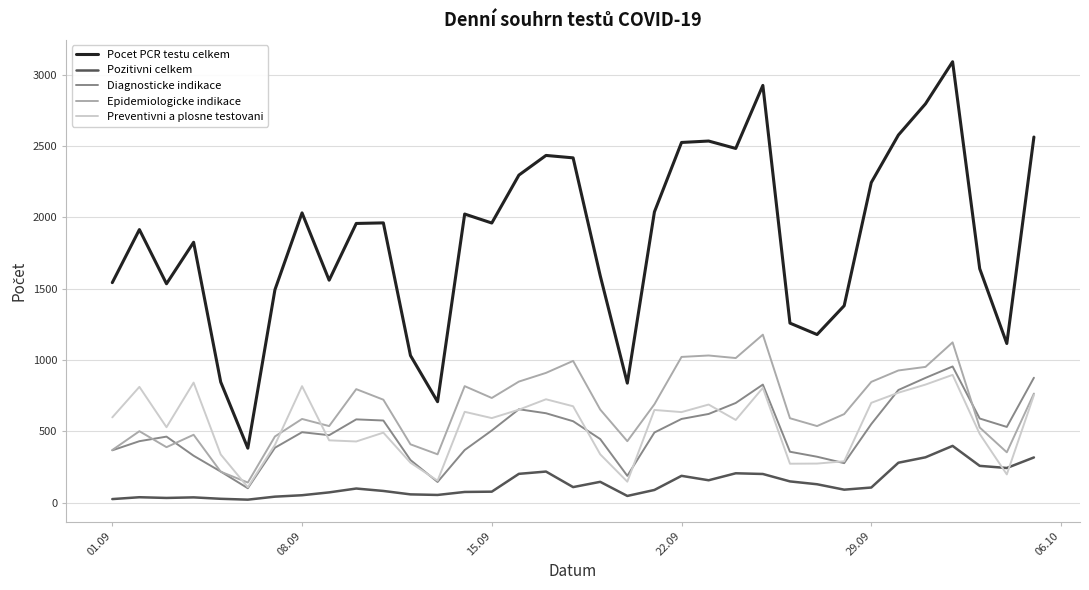

What is the average value of the Preventivni a plosne testovani series?

537